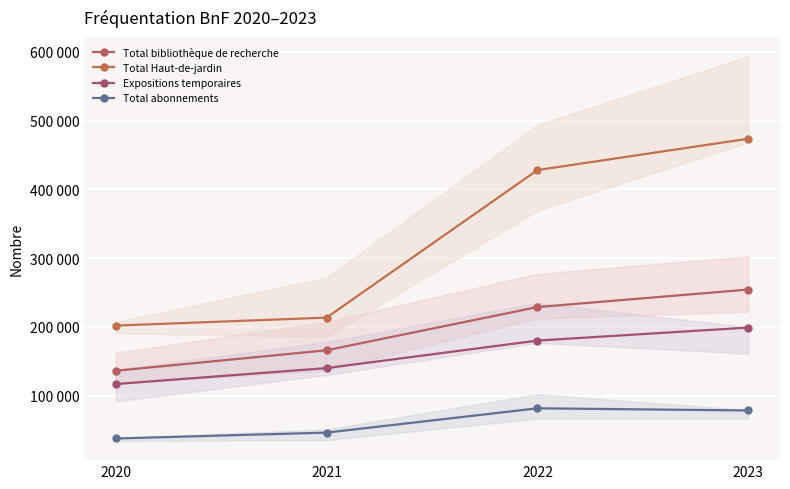

What is the value of the Total abonnements point at the 1st from the left?

37657